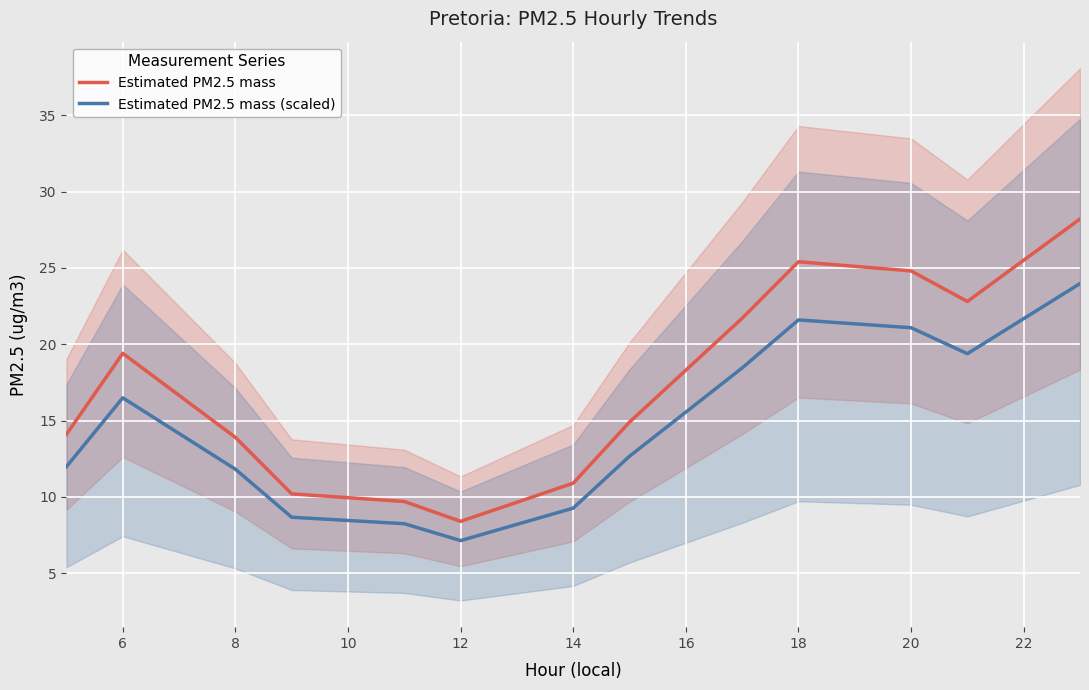

The Estimated PM2.5 mass series shows 5.7 at 14. True or false?

False